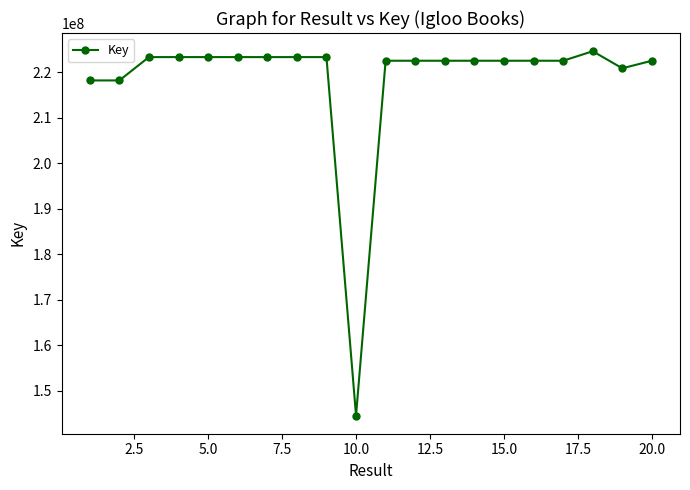

What is the average value?

218465366